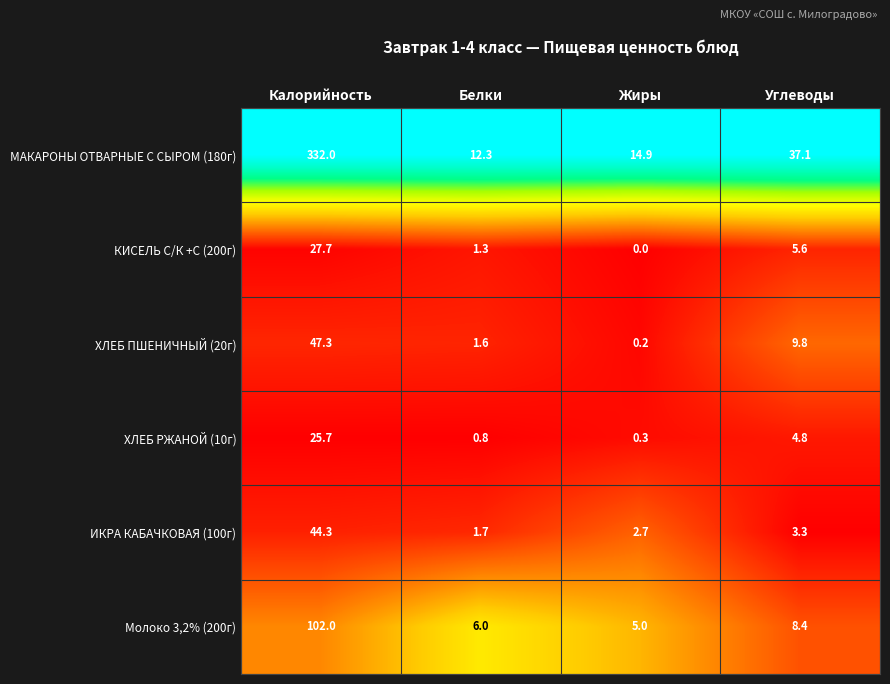

Reading right to left, transcribe all the data shown in this chart.

МАКАРОНЫ ОТВАРНЫЕ С СЫРОМ (180г): Углеводы=37.1	Жиры=14.9	Белки=12.3	Калорийность=332.0
КИСЕЛЬ С/К +С (200г): Углеводы=5.6	Жиры=0.0	Белки=1.3	Калорийность=27.7
ХЛЕБ ПШЕНИЧНЫЙ (20г): Углеводы=9.8	Жиры=0.2	Белки=1.6	Калорийность=47.3
ХЛЕБ РЖАНОЙ (10г): Углеводы=4.8	Жиры=0.3	Белки=0.8	Калорийность=25.7
ИКРА КАБАЧКОВАЯ (100г): Углеводы=3.3	Жиры=2.7	Белки=1.7	Калорийность=44.3
Молоко 3,2% (200г): Углеводы=8.4	Жиры=5.0	Белки=6.0	Калорийность=102.0